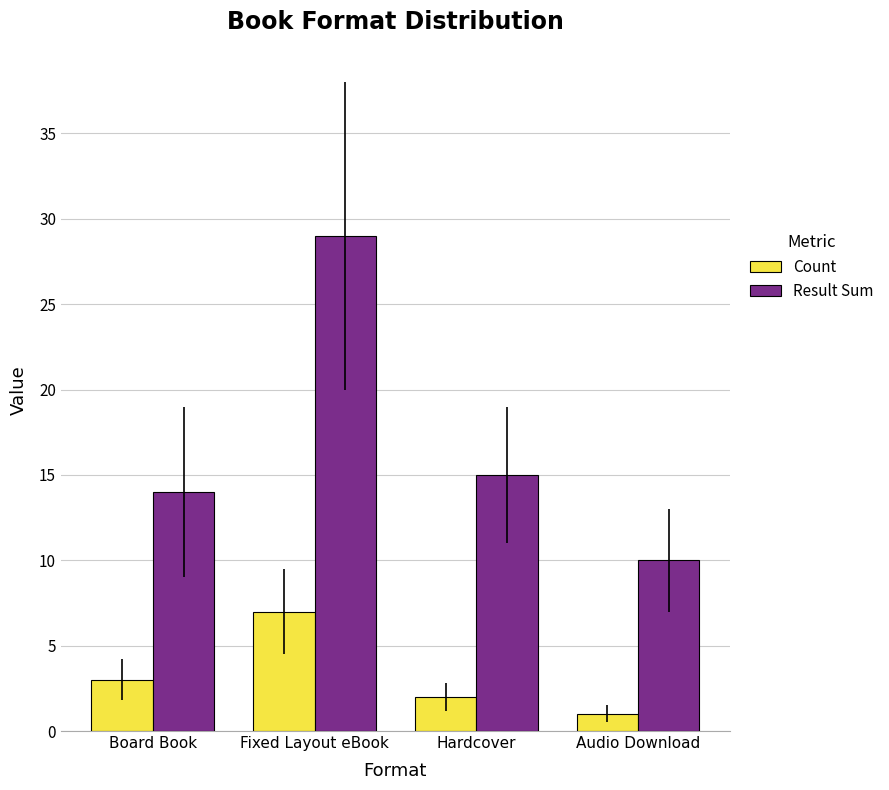

What is the difference between the highest and lowest values at Board Book?

11